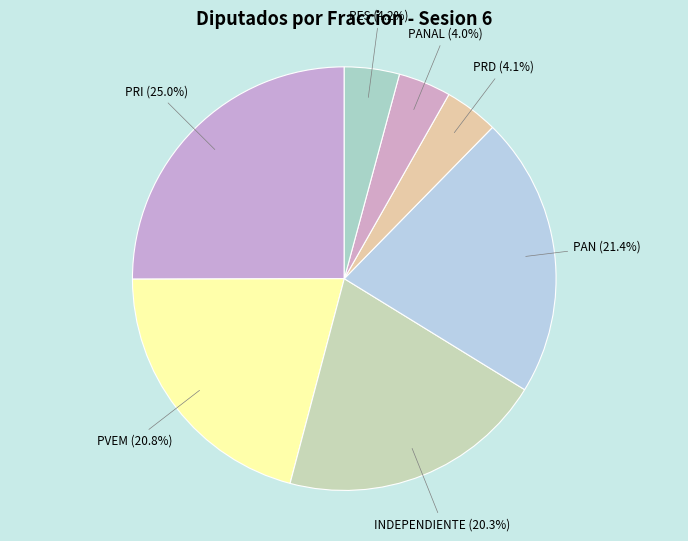

Which category has the biggest portion of the pie?

PRI